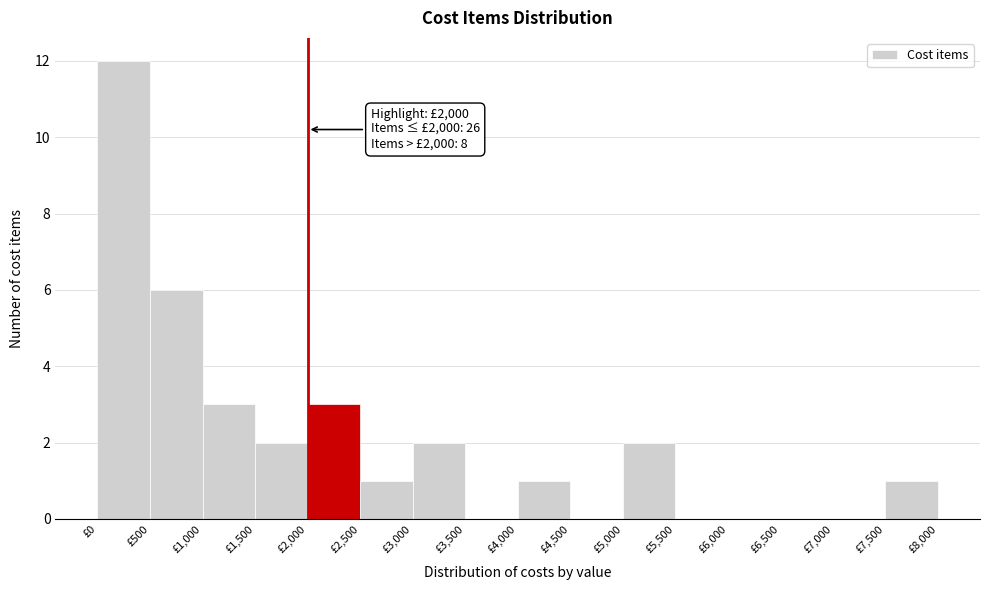

Over which range of the x-axis is the bar tallest?

0 to 500